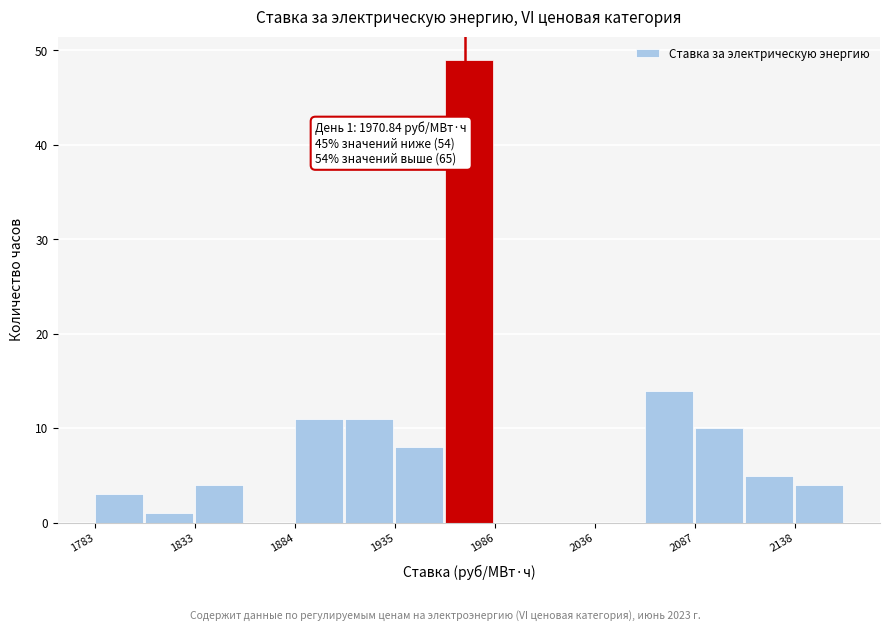

Read against the x-axis, roughly where is the centre of the tallest bar?

1970